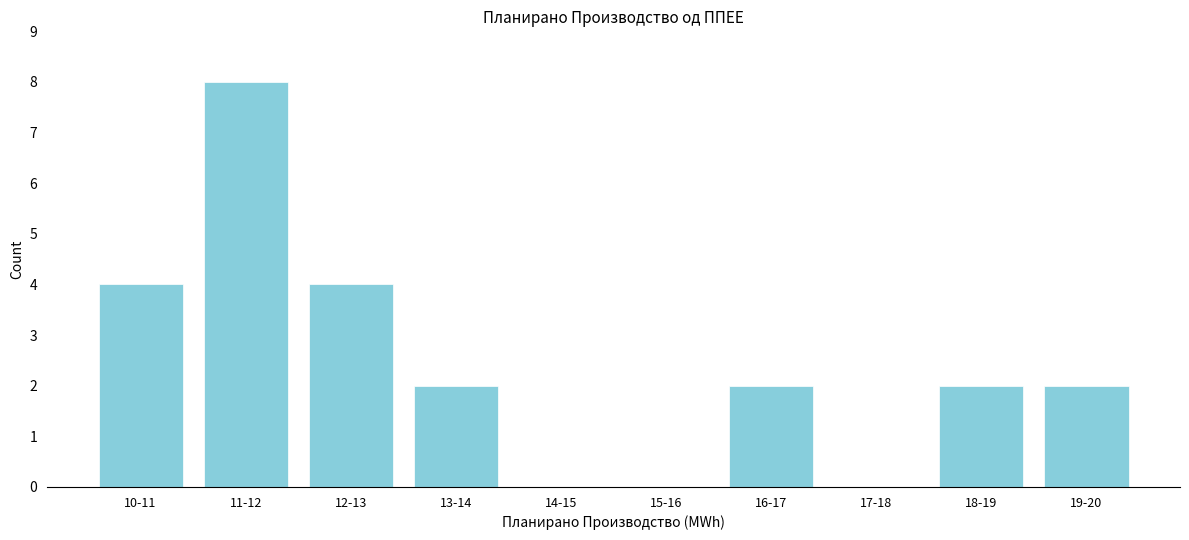

Reading left to right, what are all the values shown in this chart?

10-11=4	11-12=8	12-13=4	13-14=2	14-15=0	15-16=0	16-17=2	17-18=0	18-19=2	19-20=2